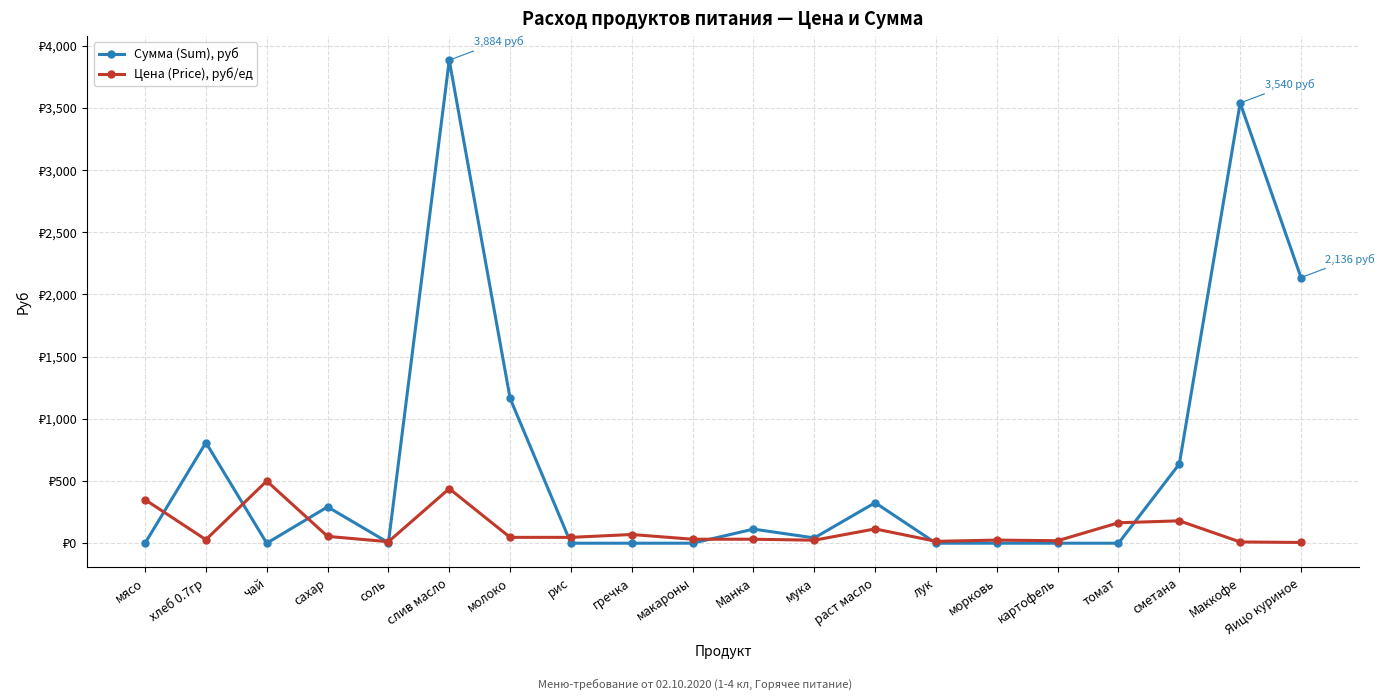

Reading right to left, what are all the values shown in this chart?

Сумма (Sum), руб: 2136.0	3540.0	637.2	0.0	0.0	0.0	0.0	325.7	42.5	113.3	0.0	0.0	0.0	1164.7	3884.2	4.2	292.1	0.0	809.1	0.0
Цена (Price), руб/ед: 6.0	10.0	180.0	164.3	20.0	25.0	15.0	115.0	24.0	32.0	32.0	70.0	47.0	47.0	438.9	12.0	55.0	500.0	28.6	350.0